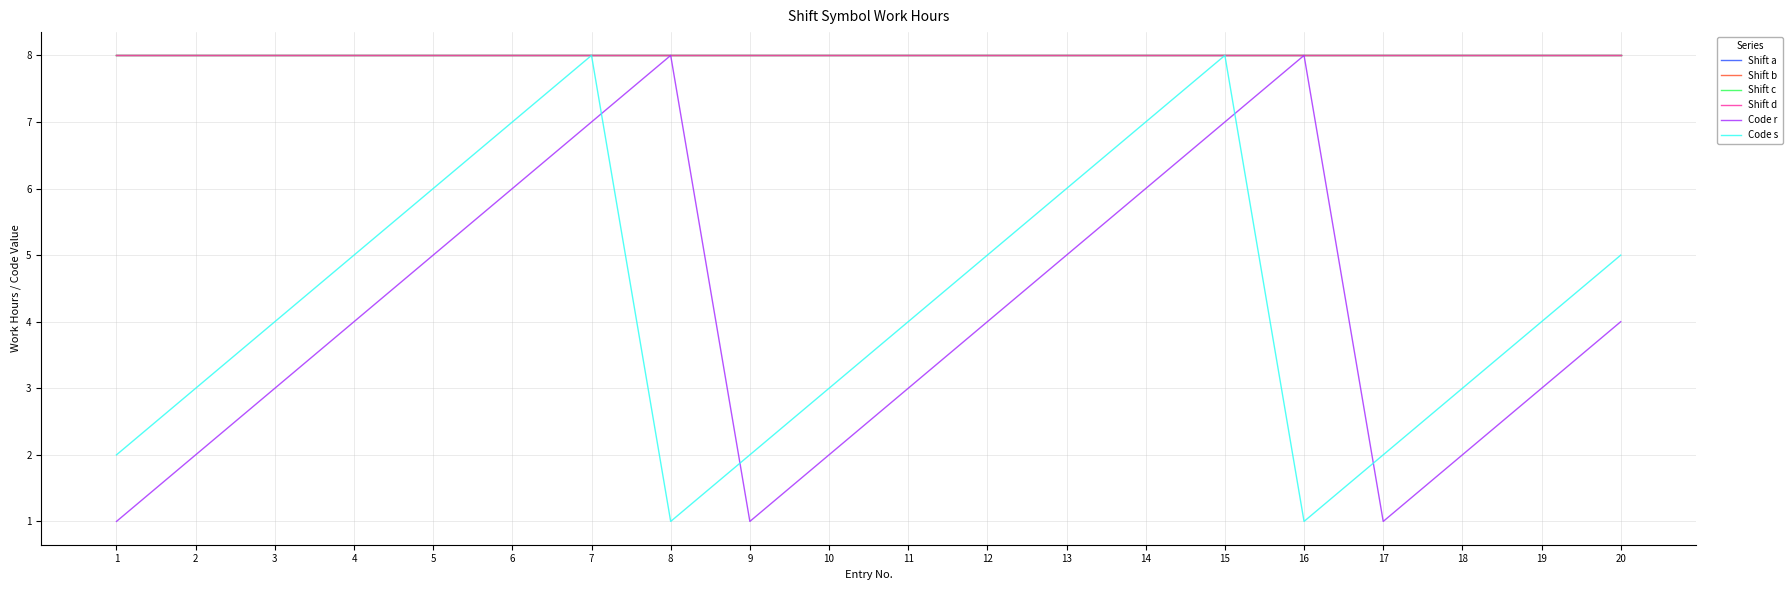

What is the sum of all Shift d values?

160